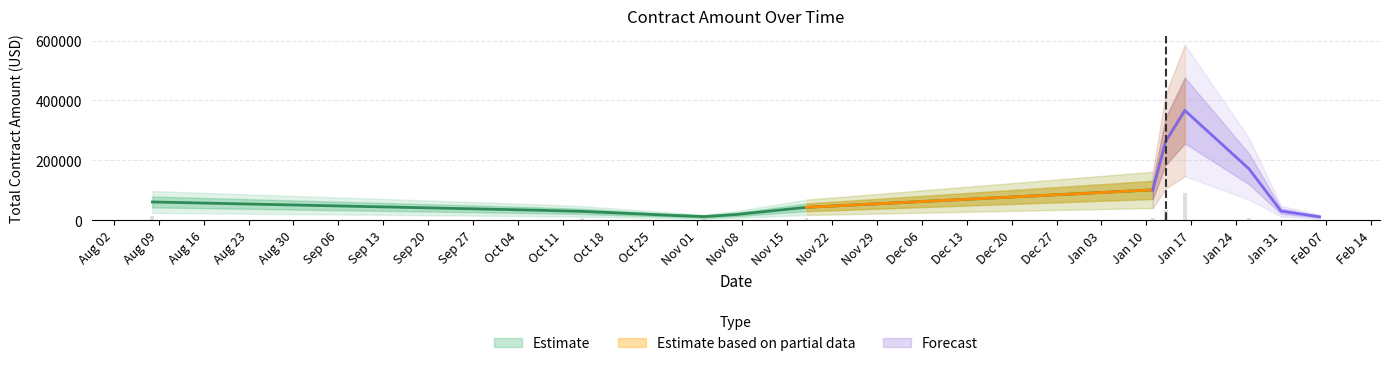

Is it true that the value at 34 is 29845.0?

True